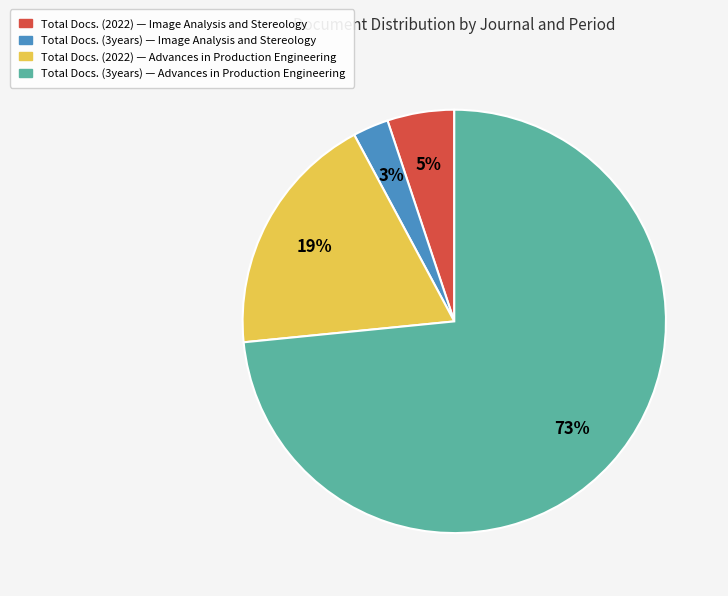

Is it true that Total Docs. (2022) — Advances in Production Engineering is 19% of the pie?

True